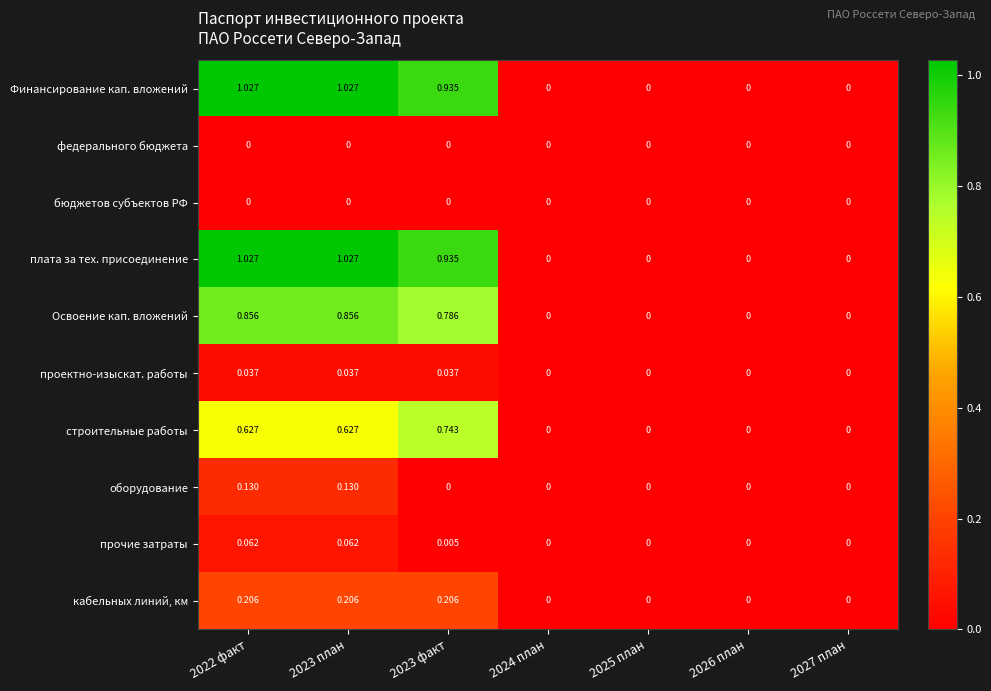

Is the value of проектно-изыскат. работы at 2022 факт greater than the value of плата за тех. присоединение at 2022 факт?

No